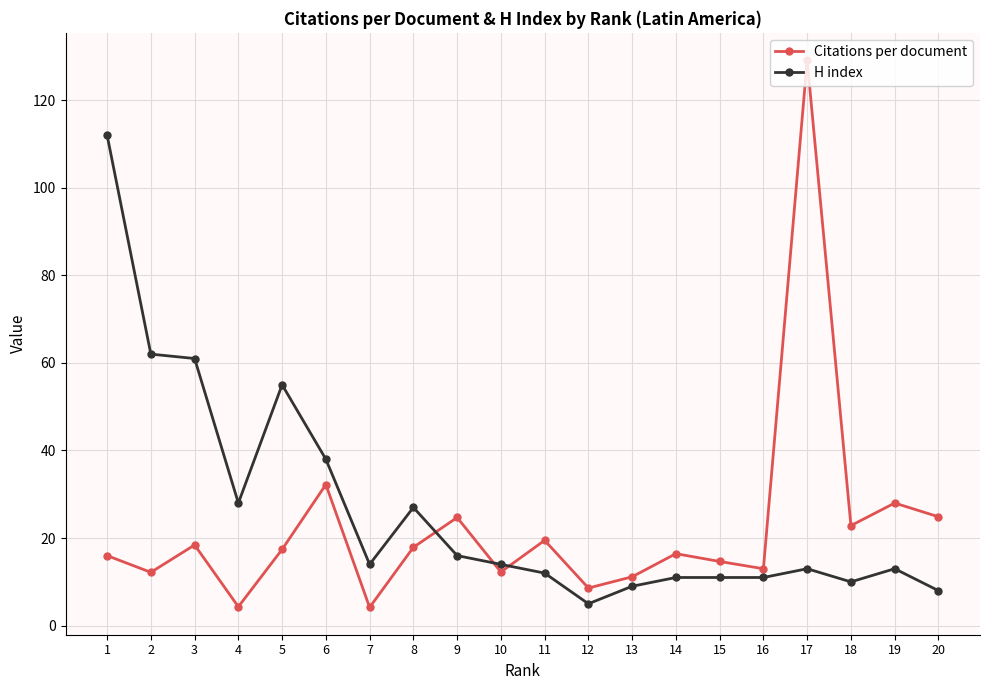

Which category has the lowest value in the H index series?

12